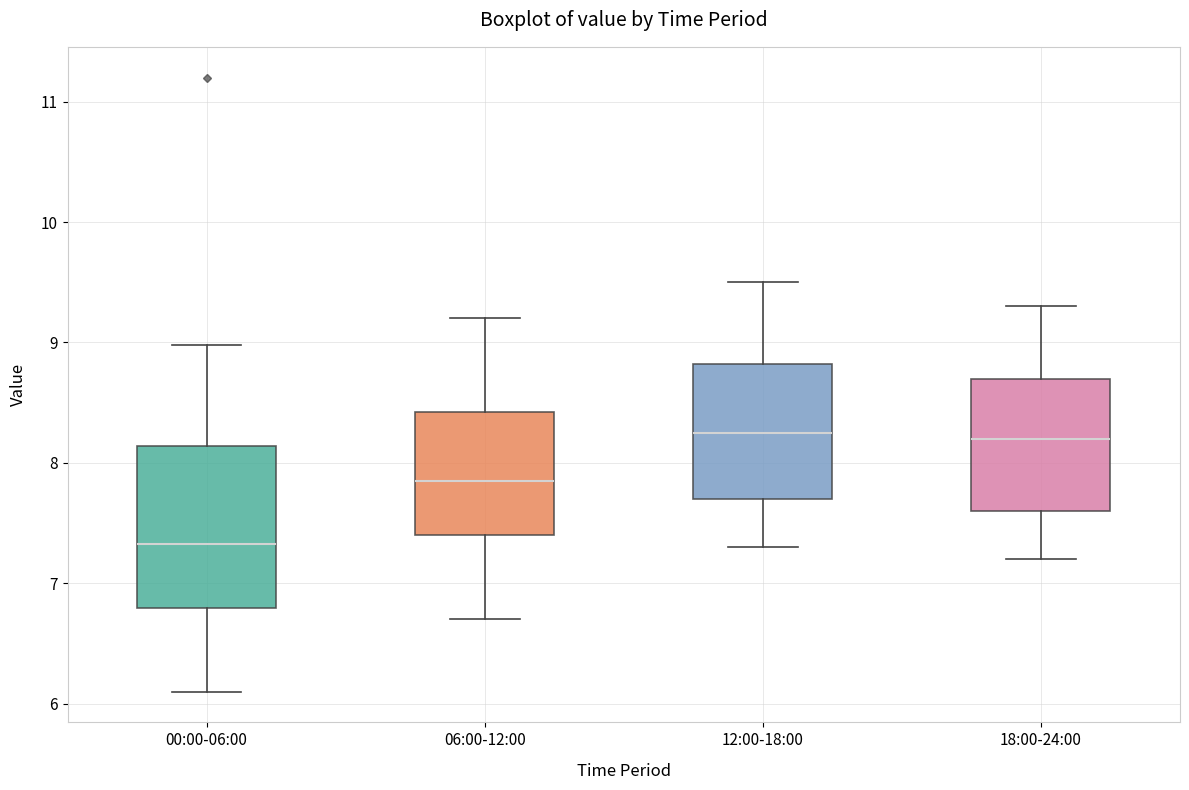

Reading left to right, read every box against the y-axis: the position of its median line, the range the box covers, and the ends of its whiskers. The values are not printed on the chart, so give them approximately, as read against the axis.

00:00-06:00: median 7.3, box 6.8 to 8.1, whiskers 6.1 to 9.0
06:00-12:00: median 7.9, box 7.4 to 8.4, whiskers 6.7 to 9.2
12:00-18:00: median 8.3, box 7.7 to 8.8, whiskers 7.3 to 9.5
18:00-24:00: median 8.2, box 7.6 to 8.7, whiskers 7.2 to 9.3